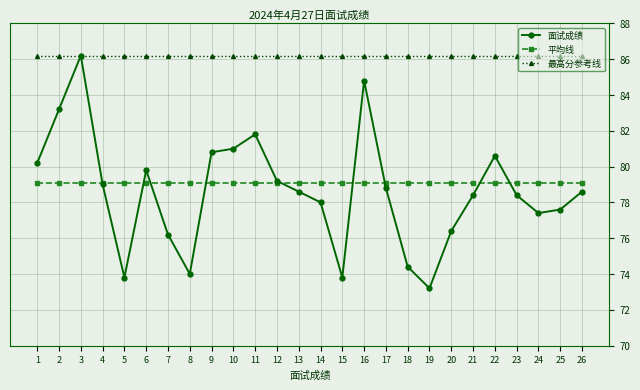

Reading left to right, extract all data points from this chart.

面试成绩: 80.2	83.2	86.2	79.0	73.8	79.8	76.2	74.0	80.8	81.0	81.8	79.2	78.6	78.0	73.8	84.8	78.8	74.4	73.2	76.4	78.4	80.6	78.4	77.4	77.6	78.6
平均线: 79.1	79.1	79.1	79.1	79.1	79.1	79.1	79.1	79.1	79.1	79.1	79.1	79.1	79.1	79.1	79.1	79.1	79.1	79.1	79.1	79.1	79.1	79.1	79.1	79.1	79.1
最高分参考线: 86.2	86.2	86.2	86.2	86.2	86.2	86.2	86.2	86.2	86.2	86.2	86.2	86.2	86.2	86.2	86.2	86.2	86.2	86.2	86.2	86.2	86.2	86.2	86.2	86.2	86.2